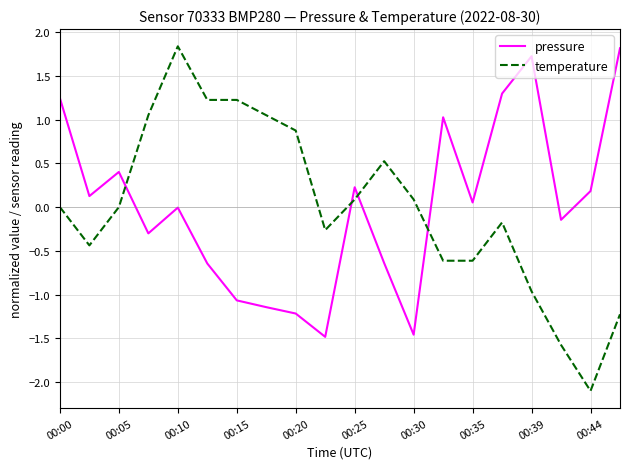

True or false: temperature and pressure cross at least once.

True